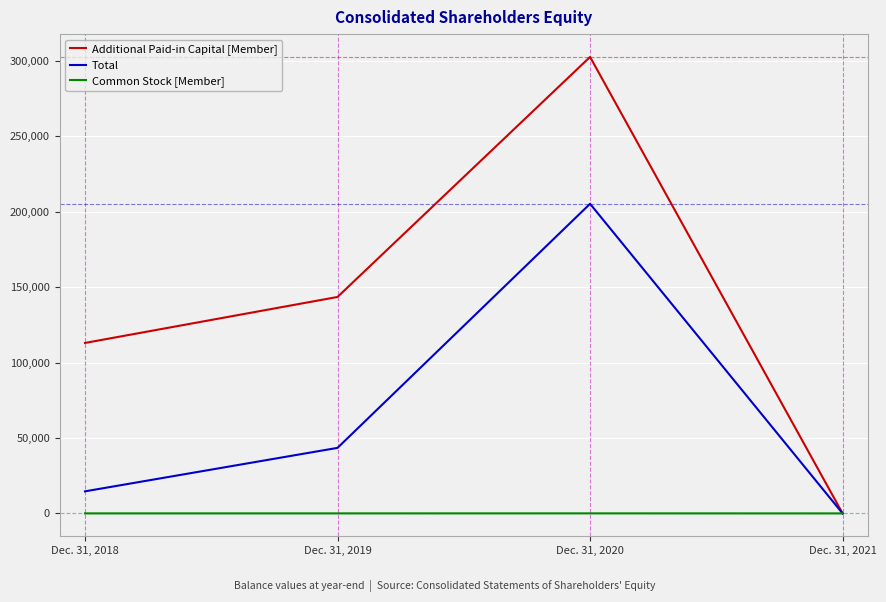

Rank the categories by Additional Paid-in Capital [Member] value from lowest to highest.

Dec. 31, 2021, Dec. 31, 2018, Dec. 31, 2019, Dec. 31, 2020